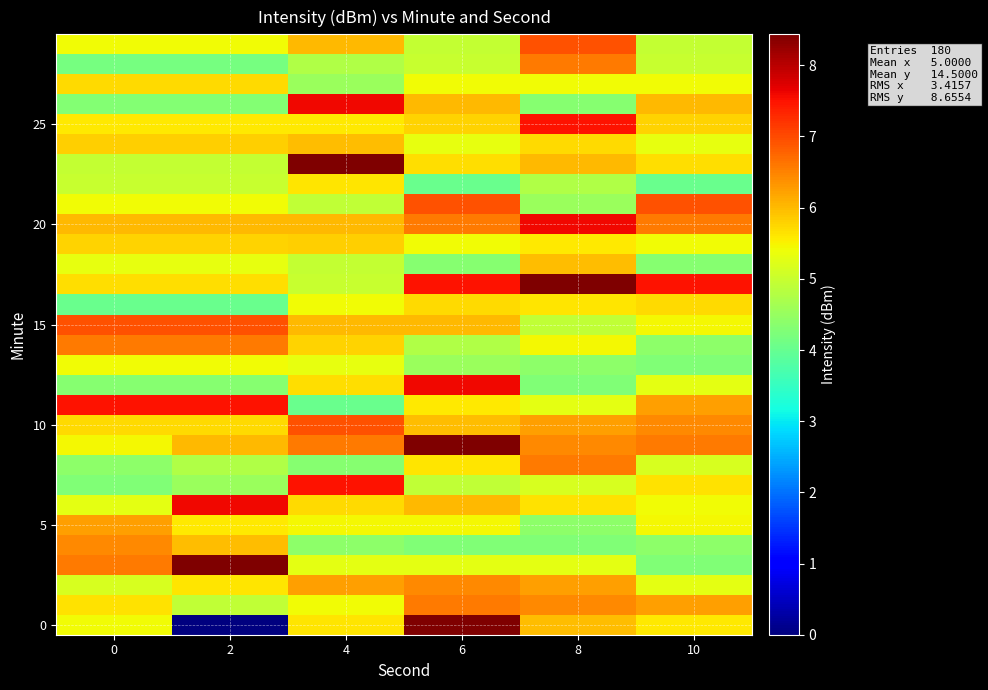

Which category has the highest value across all series?

6